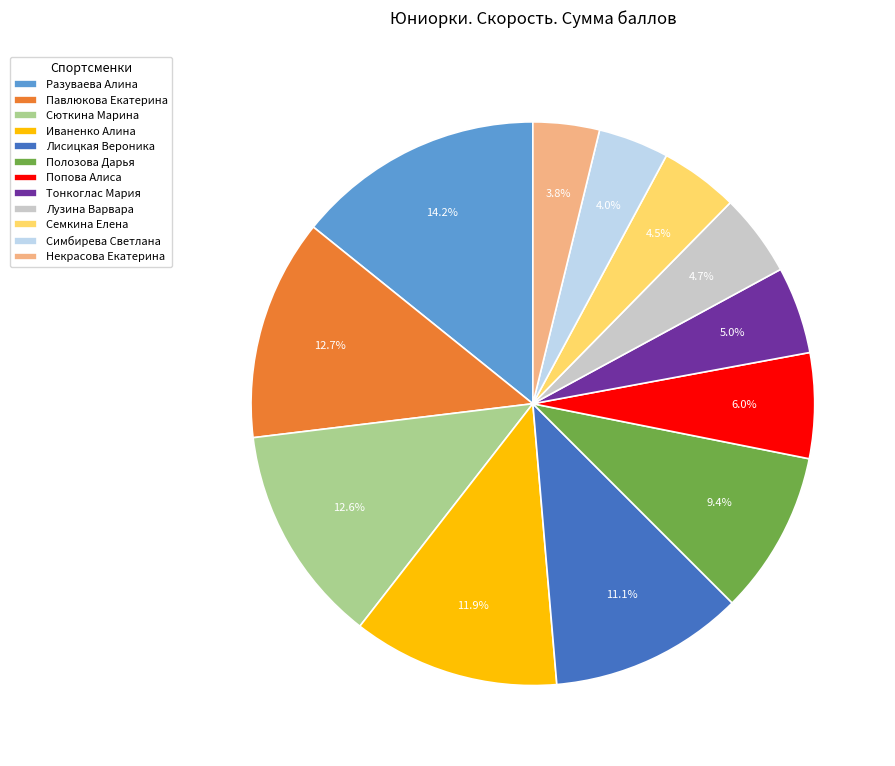

To the nearest percent, what percentage of the pie is Павлюкова Екатерина?

13%